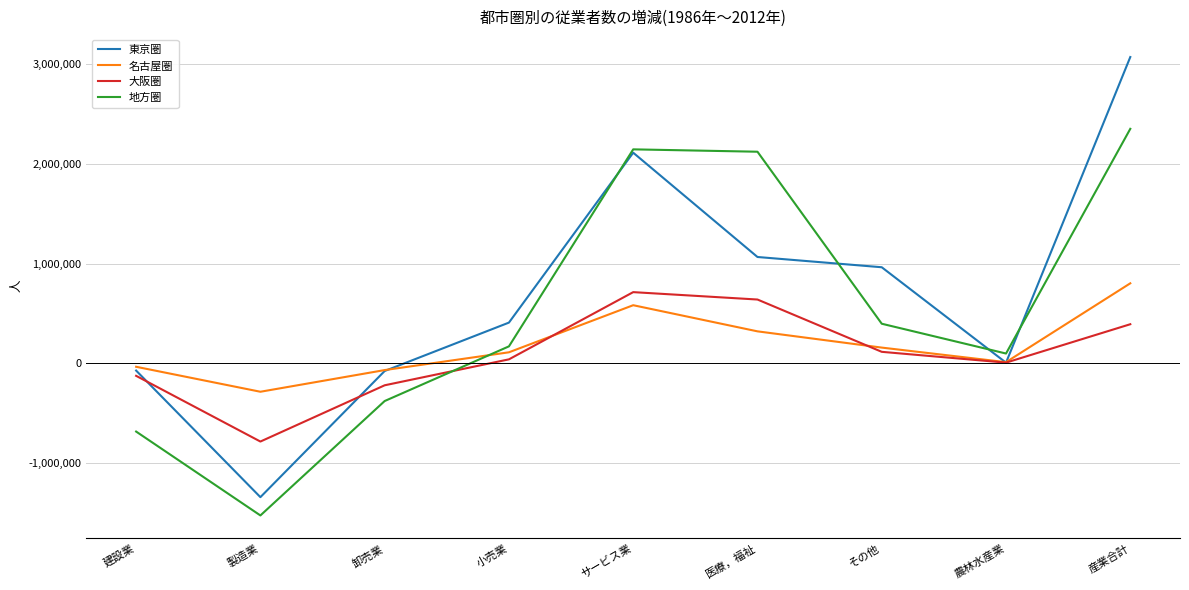

What is the difference between the highest and lowest values at その他?

847064